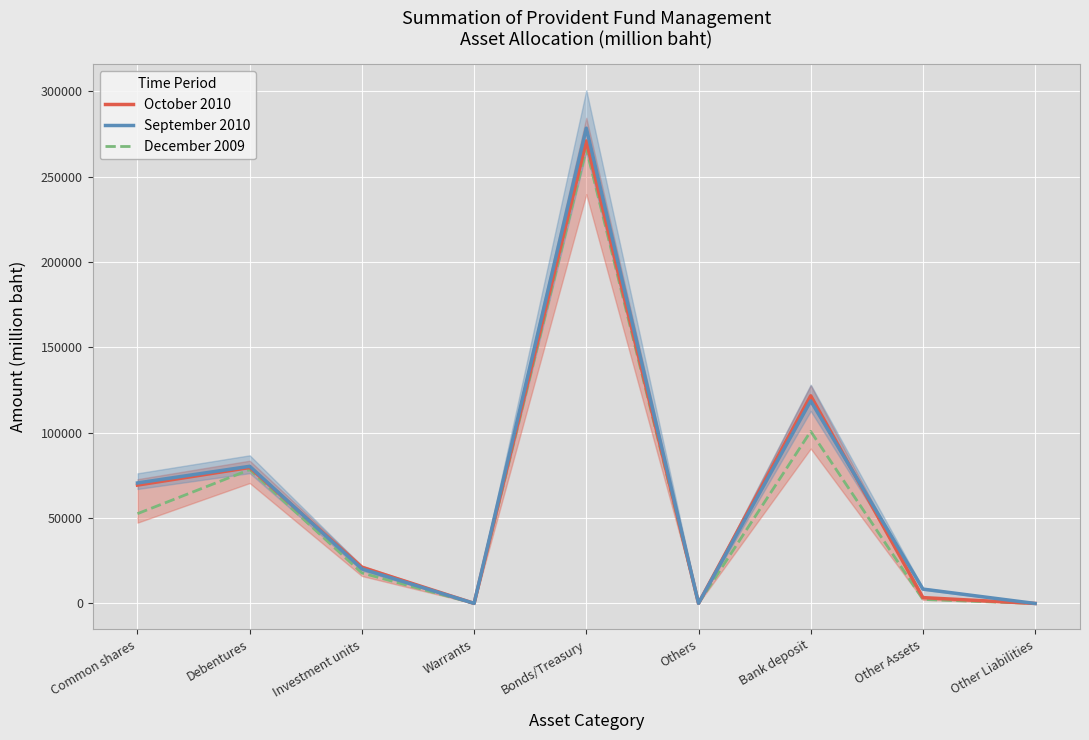

At which label does September 2010 first exceed 20271?

Common shares